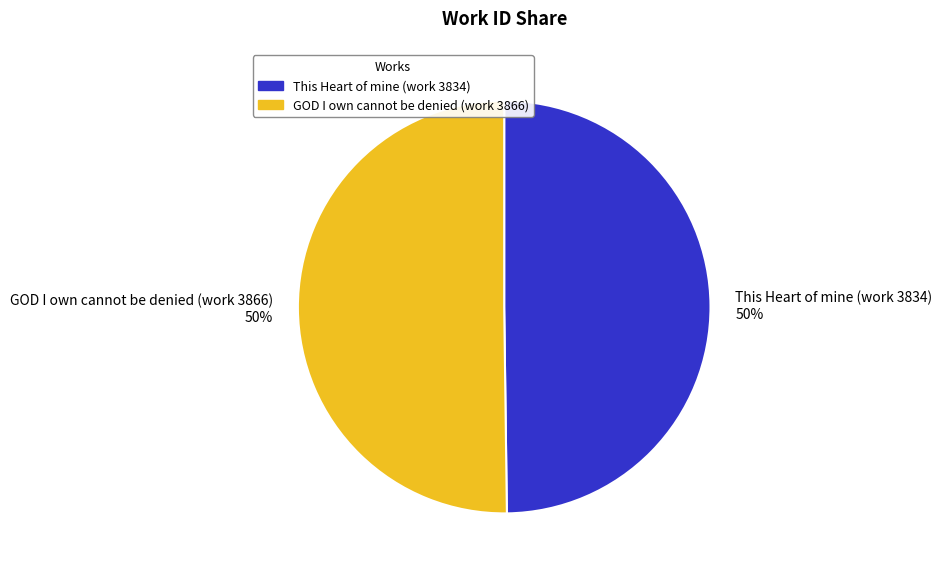

Approximately how many times larger is the value at This Heart of mine (work 3834) compared to GOD I own cannot be denied (work 3866)?

1.0